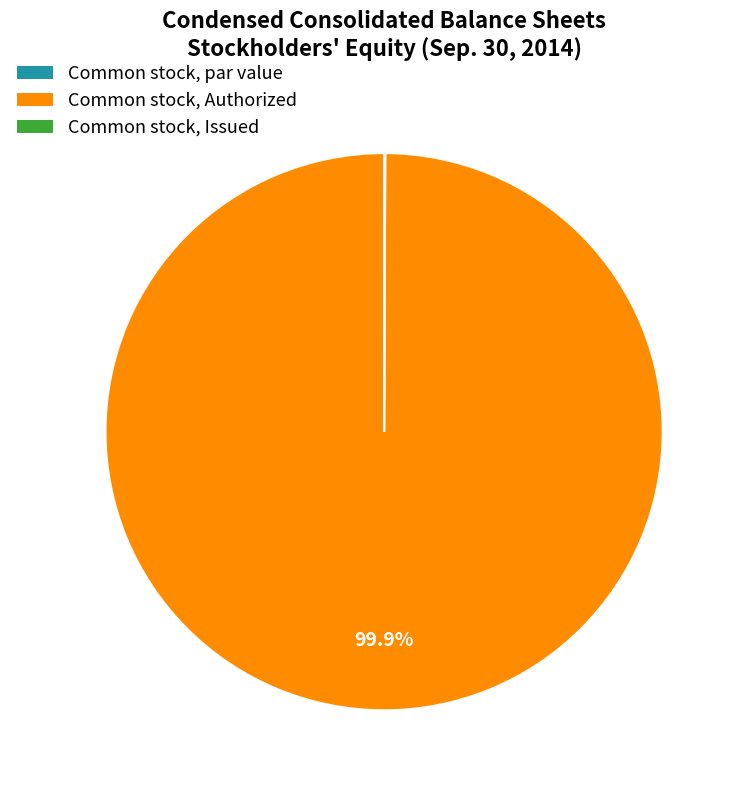

Is Common stock, Authorized the majority of the pie?

Yes